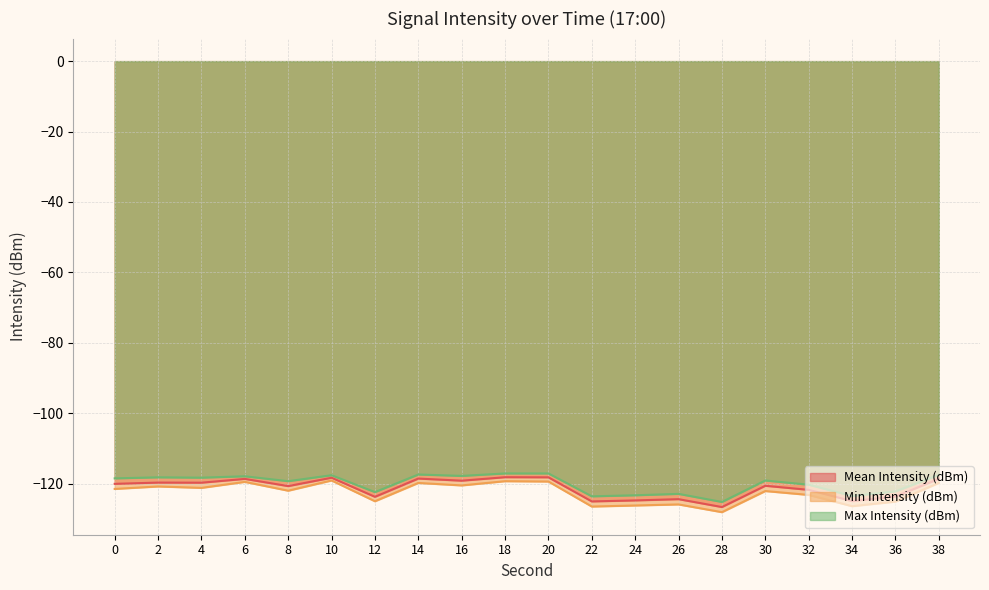

What is the difference between the maximum and minimum values in the Max Intensity (dBm) series?

8.1